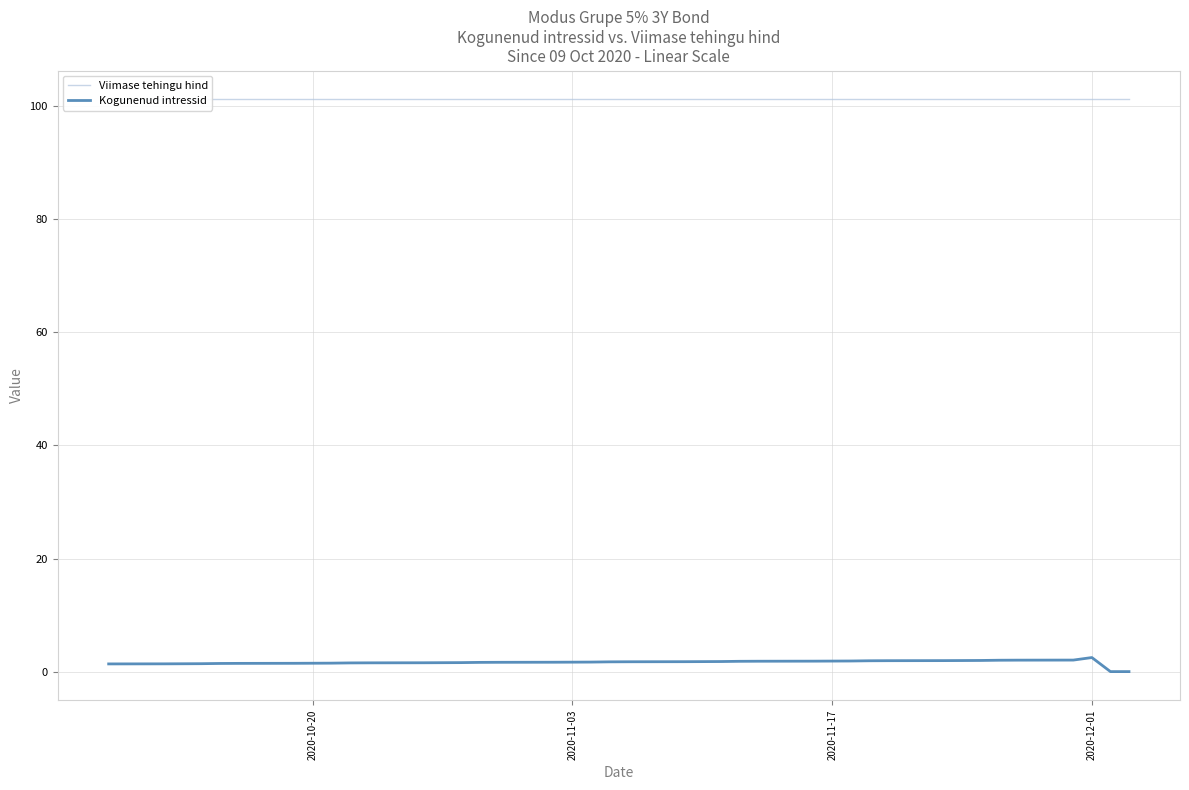

Which series has the widest spread of values?

Kogunenud intressid